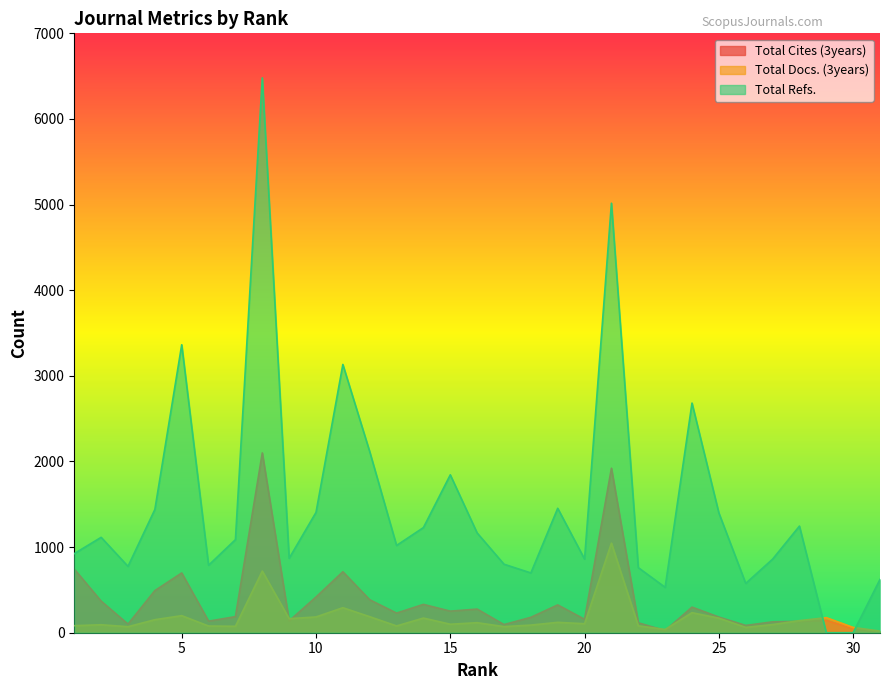

The Total Docs. (3years) series shows 152 at 4. True or false?

True